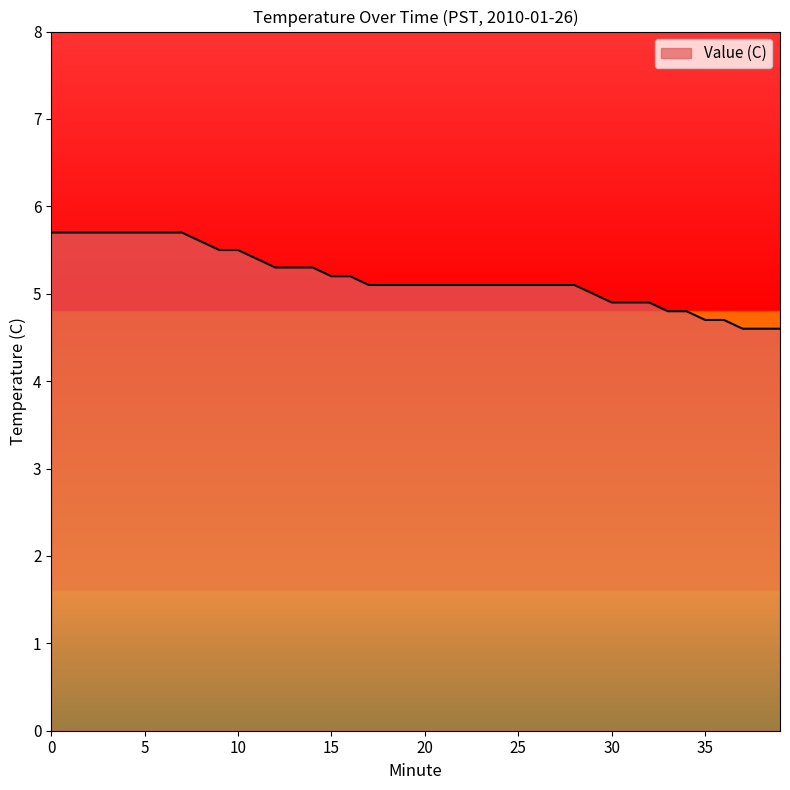

What is the difference between the maximum and minimum values?

1.1